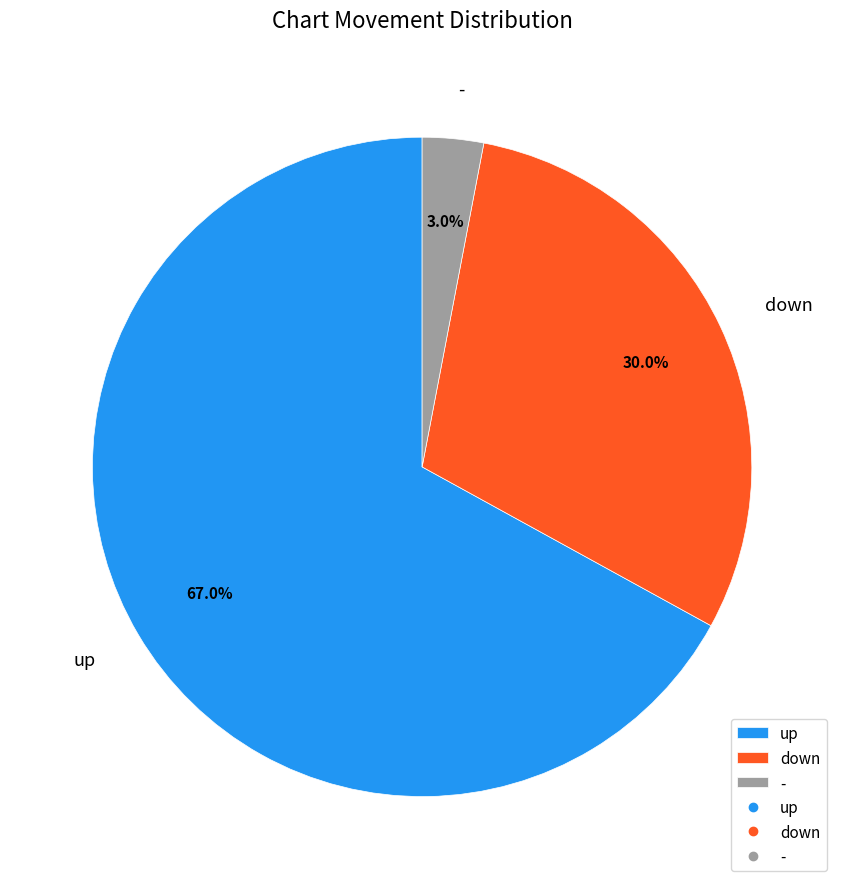

True or false: up accounts for 67% of the total.

True